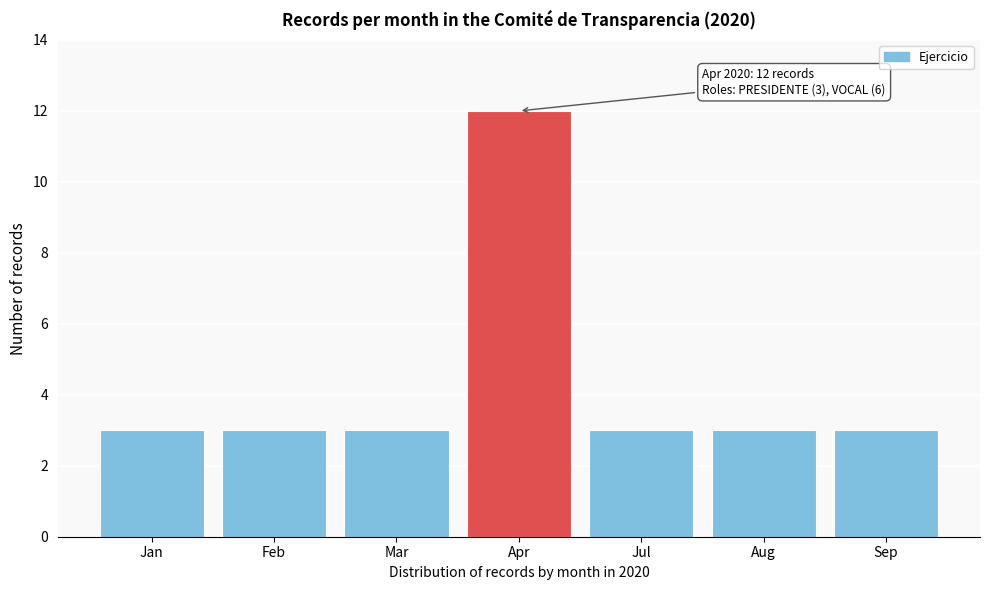

Reading left to right, extract all data points from this chart.

Jan=3	Feb=3	Mar=3	Apr=12	Jul=3	Aug=3	Sep=3